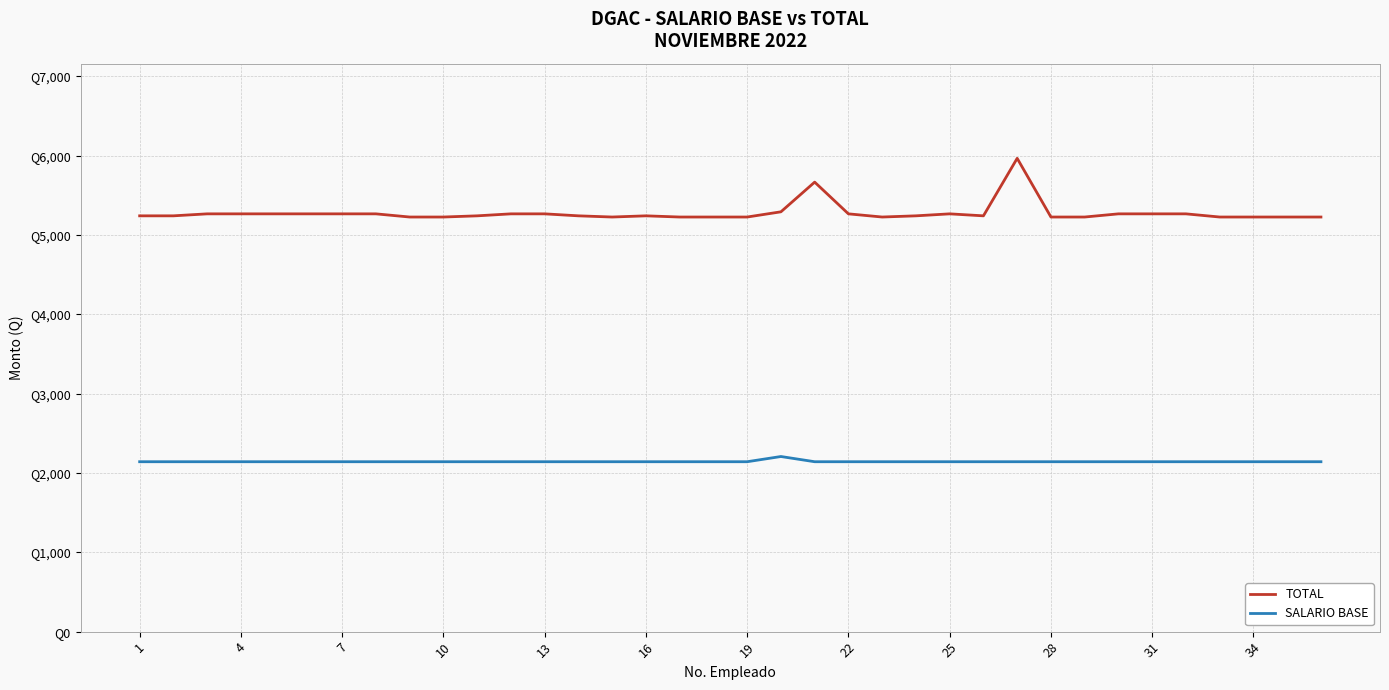

What are all the series names shown in the legend?

TOTAL, SALARIO BASE